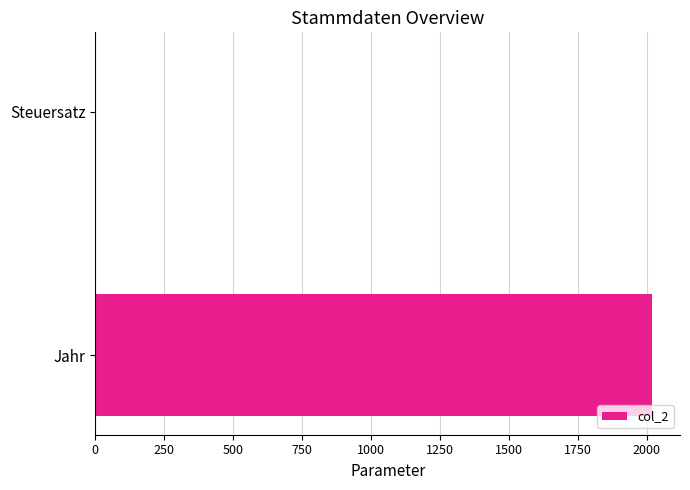

At which category does the chart reach its peak across all series?

Jahr